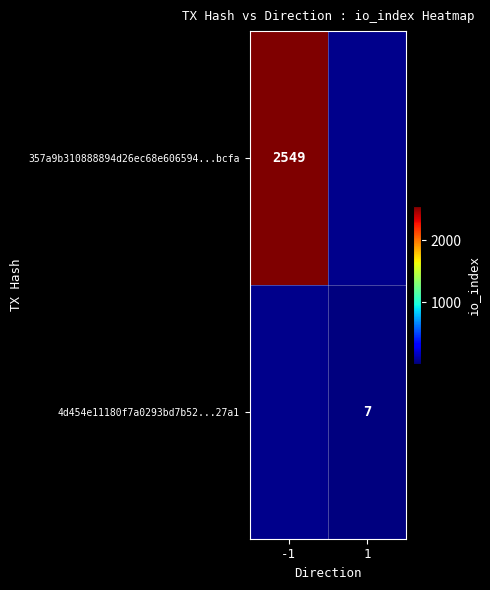

True or false: 357a9b310888894d26ec68e606594...bcfa has a value of 3638 at -1.

False